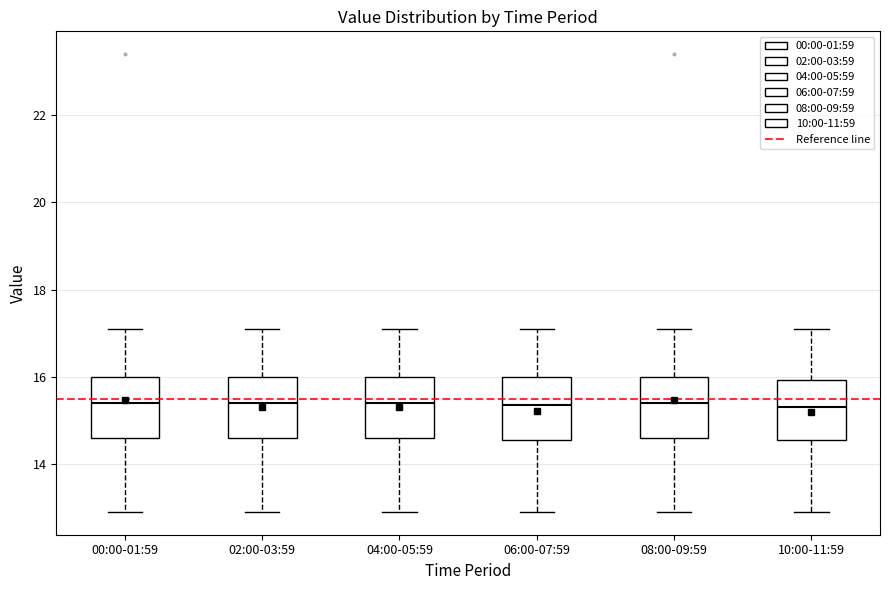

Reading left to right, transcribe this box plot: for each box, give where its median line is, the range the box spans, and where its two whiskers end, as read against the y-axis. The values are not printed on the chart, so give them approximately, as read against the axis.

00:00-01:59: median 15.4, box 14.6 to 16.0, whiskers 13.0 to 17.2
02:00-03:59: median 15.4, box 14.6 to 16.0, whiskers 13.0 to 17.2
04:00-05:59: median 15.4, box 14.6 to 16.0, whiskers 13.0 to 17.2
06:00-07:59: median 15.4, box 14.6 to 16.0, whiskers 13.0 to 17.2
08:00-09:59: median 15.4, box 14.6 to 16.0, whiskers 13.0 to 17.2
10:00-11:59: median 15.4, box 14.6 to 16.0, whiskers 13.0 to 17.2